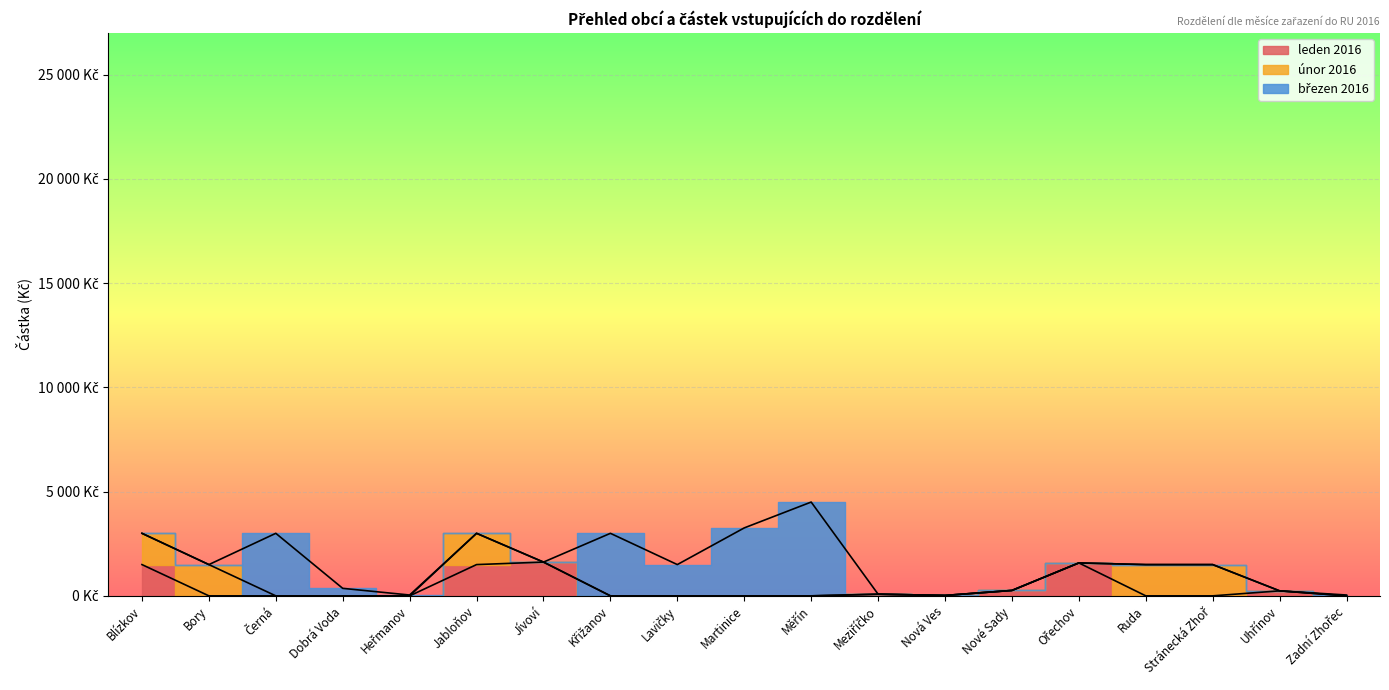

What is the difference between the second highest and second lowest values in the leden 2016 series?

1580